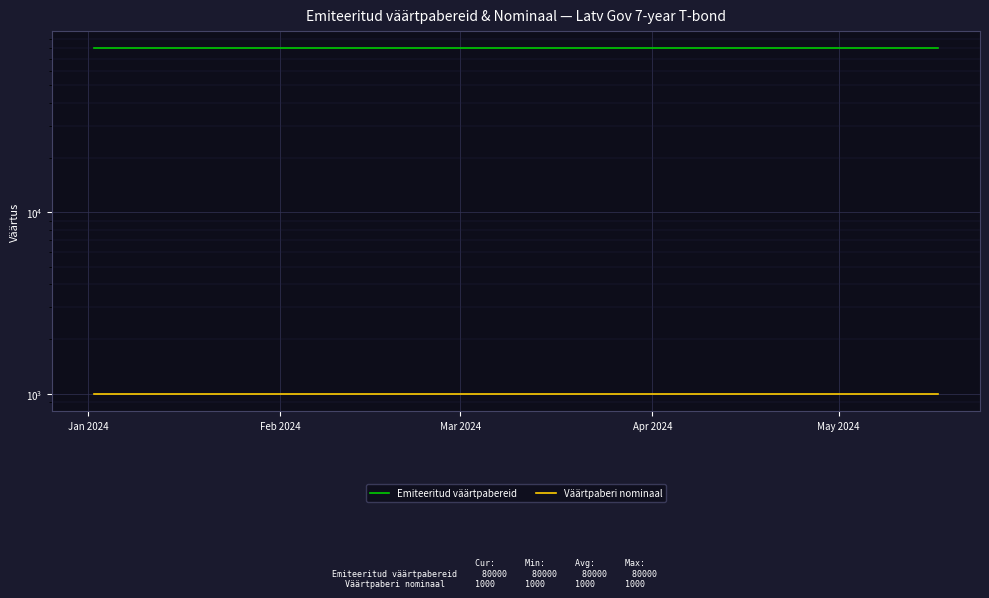

Which has a higher value, Apr 2024 or Feb 2024?

Apr 2024